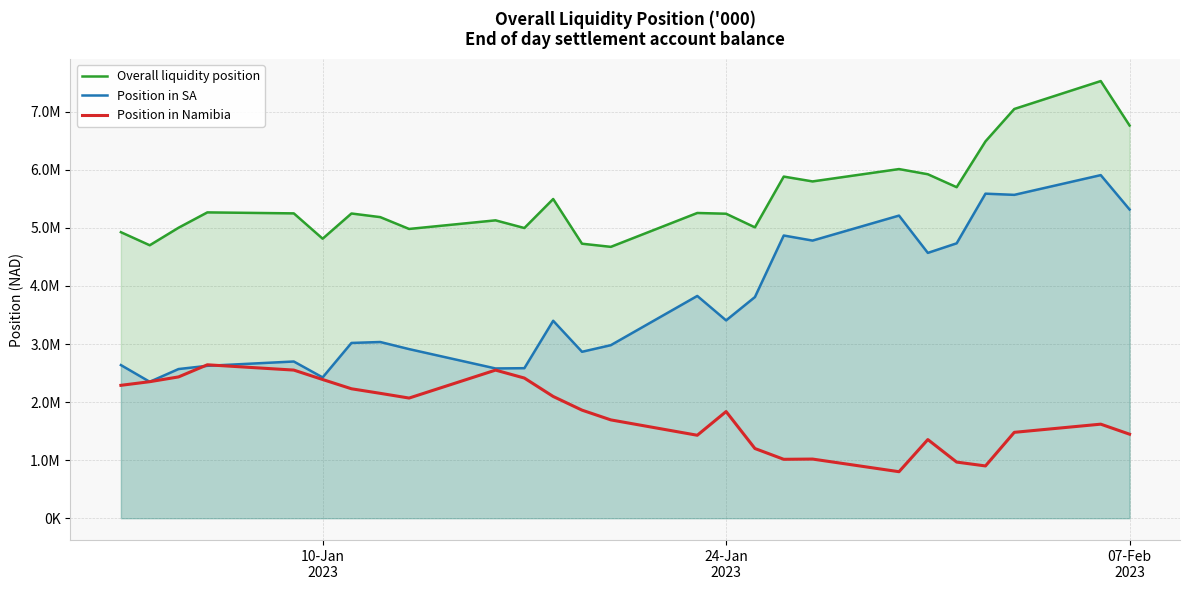

True or false: Overall liquidity position and Position in Namibia cross at least once.

False